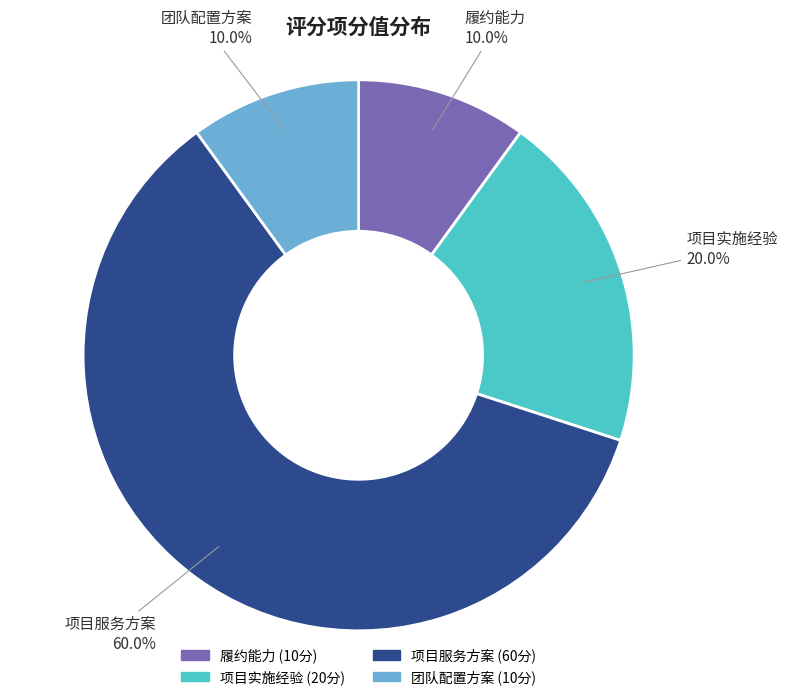

What is the ratio of the value at 团队配置方案 to the value at 项目服务方案?

0.2